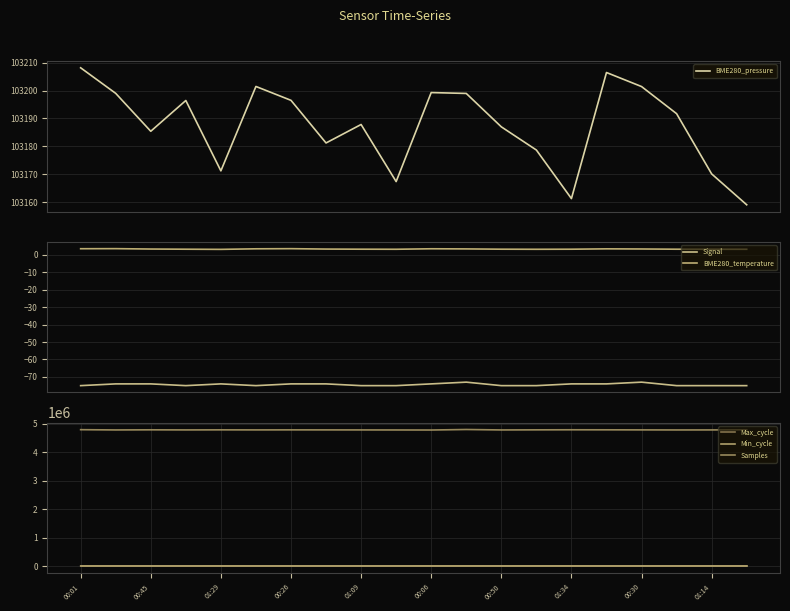

Reading left to right, extract all data points from this chart.

BME280_pressure: 103208.2	103199.0	103185.4	103196.4	103171.2	103201.5	103196.5	103181.2	103187.8	103167.4	103199.3	103199.0	103187.0	103178.7	103161.3	103206.5	103201.4	103191.7	103170.1	103159.1
Signal: -75.0	-74.0	-74.0	-75.0	-74.0	-75.0	-74.0	-74.0	-75.0	-75.0	-74.0	-73.0	-75.0	-75.0	-74.0	-74.0	-73.0	-75.0	-75.0	-75.0
BME280_temperature: 3.5	3.5	3.3	3.2	3.1	3.4	3.5	3.3	3.2	3.2	3.5	3.4	3.2	3.2	3.2	3.4	3.3	3.2	3.2	3.2
Max_cycle: 20485.0	20050.0	20046.0	20035.0	20587.0	20071.0	20035.0	20032.0	20039.0	20036.0	20562.0	20396.0	20097.0	20484.0	20497.0	20039.0	20027.0	20092.0	20144.0	20054.0
Min_cycle: 29.0	29.0	29.0	29.0	29.0	29.0	29.0	29.0	29.0	29.0	29.0	29.0	30.0	29.0	29.0	30.0	30.0	29.0	29.0	29.0
Samples: 4786971.0	4777494.0	4781831.0	4778269.0	4780823.0	4778771.0	4780251.0	4779220.0	4777988.0	4776653.0	4774799.0	4792932.0	4777255.0	4780905.0	4783310.0	4781836.0	4779344.0	4777166.0	4778155.0	4782404.0